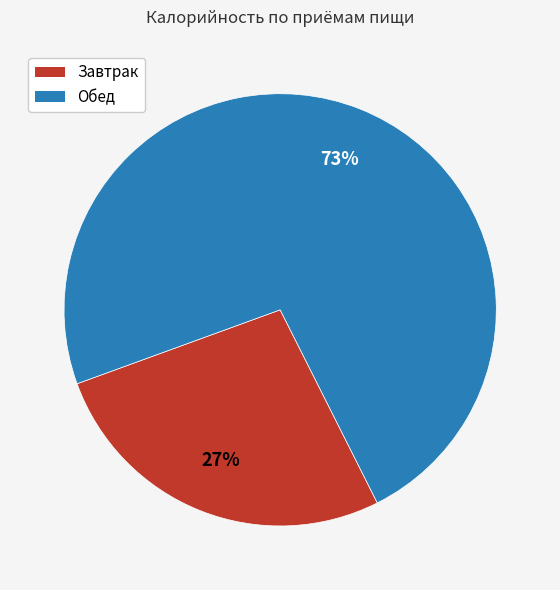

To the nearest percent, what is the difference between the largest and smallest slice percentages?

46%